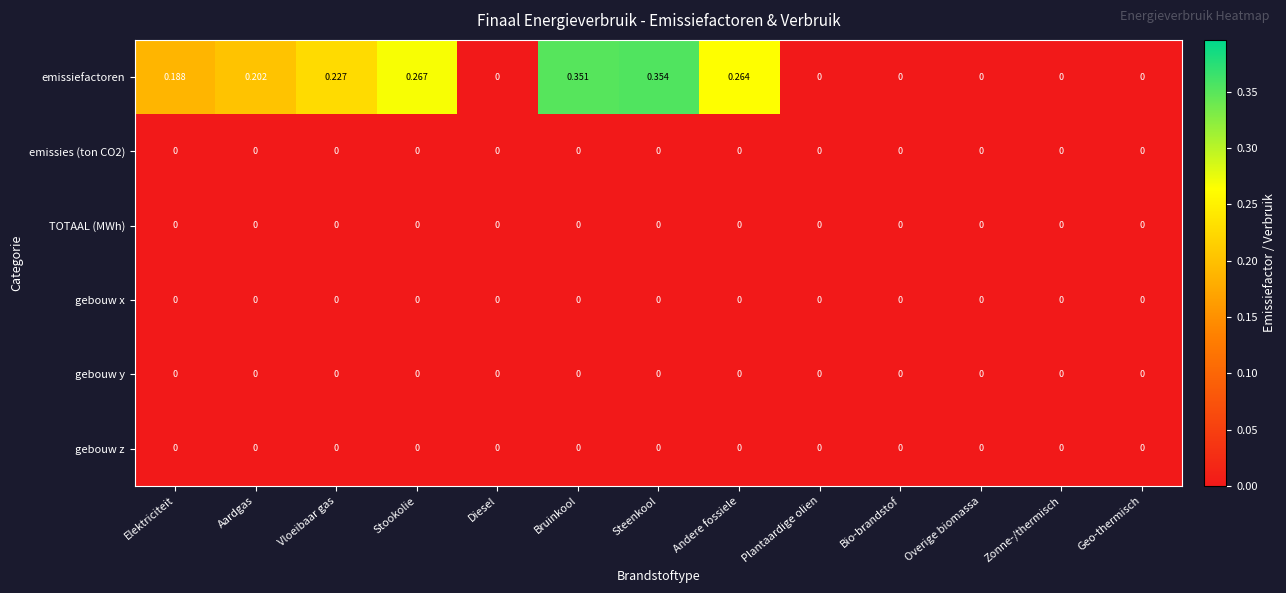

Which series changed the most between Andere fossiele and Zonne-/thermisch?

emissiefactoren